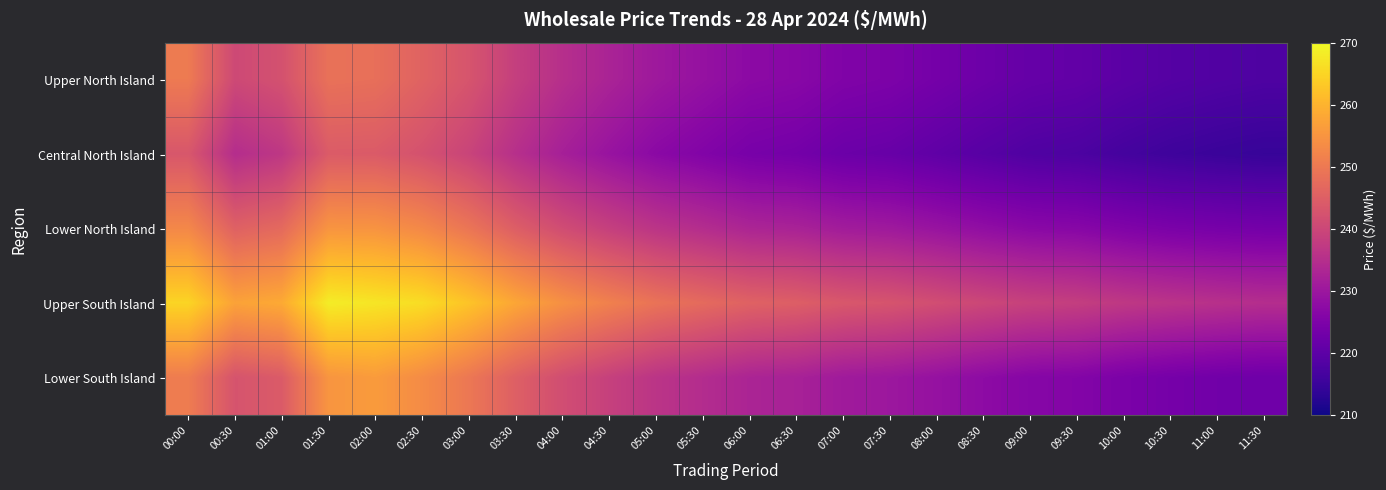

Rank the series at 06:00 from lowest to highest value.

Central North Island, Upper North Island, Lower South Island, Lower North Island, Upper South Island